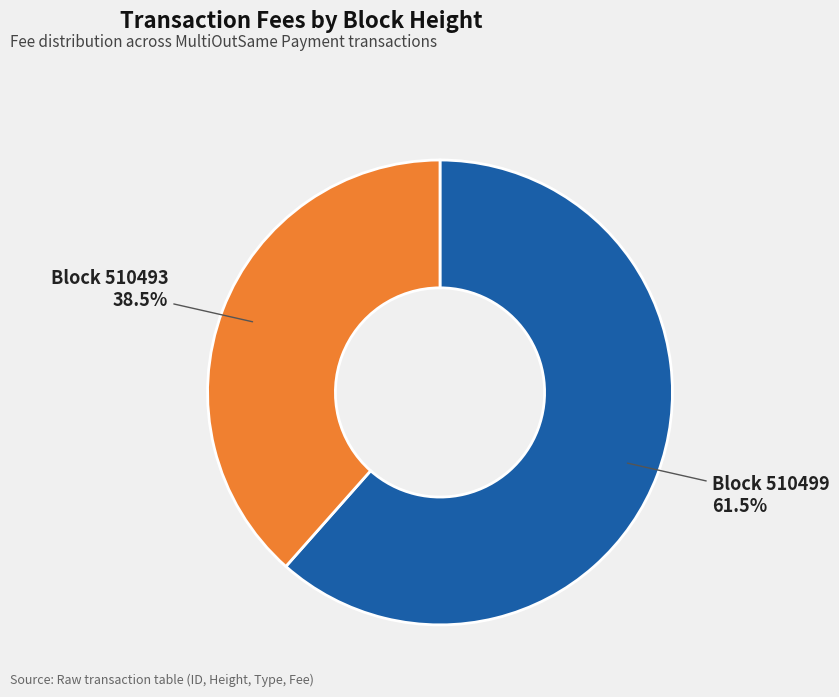

Is there a majority slice in this chart?

Yes